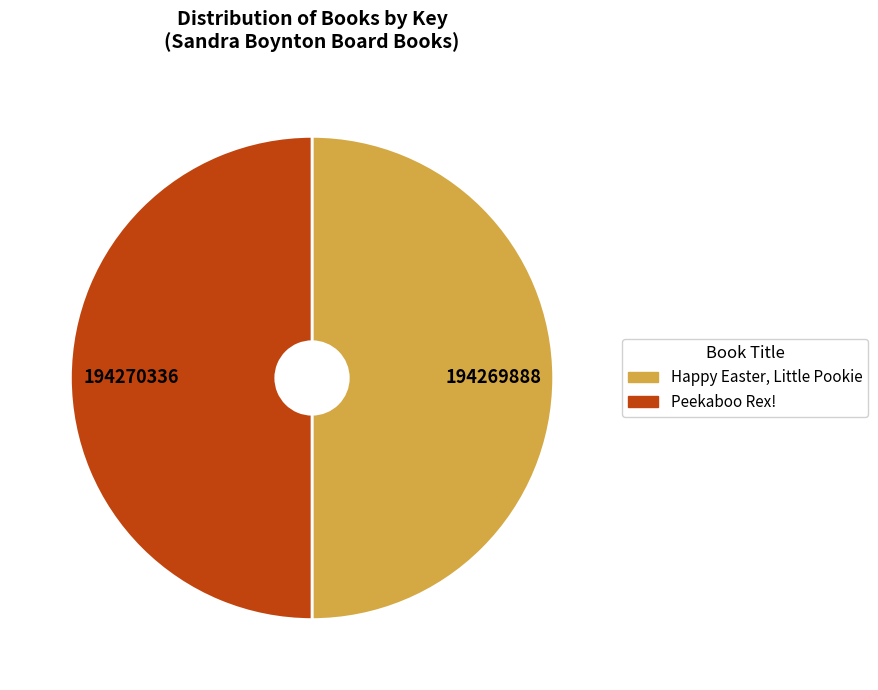

What is the ratio of the value at Peekaboo Rex! to the value at Happy Easter, Little Pookie?

1.0